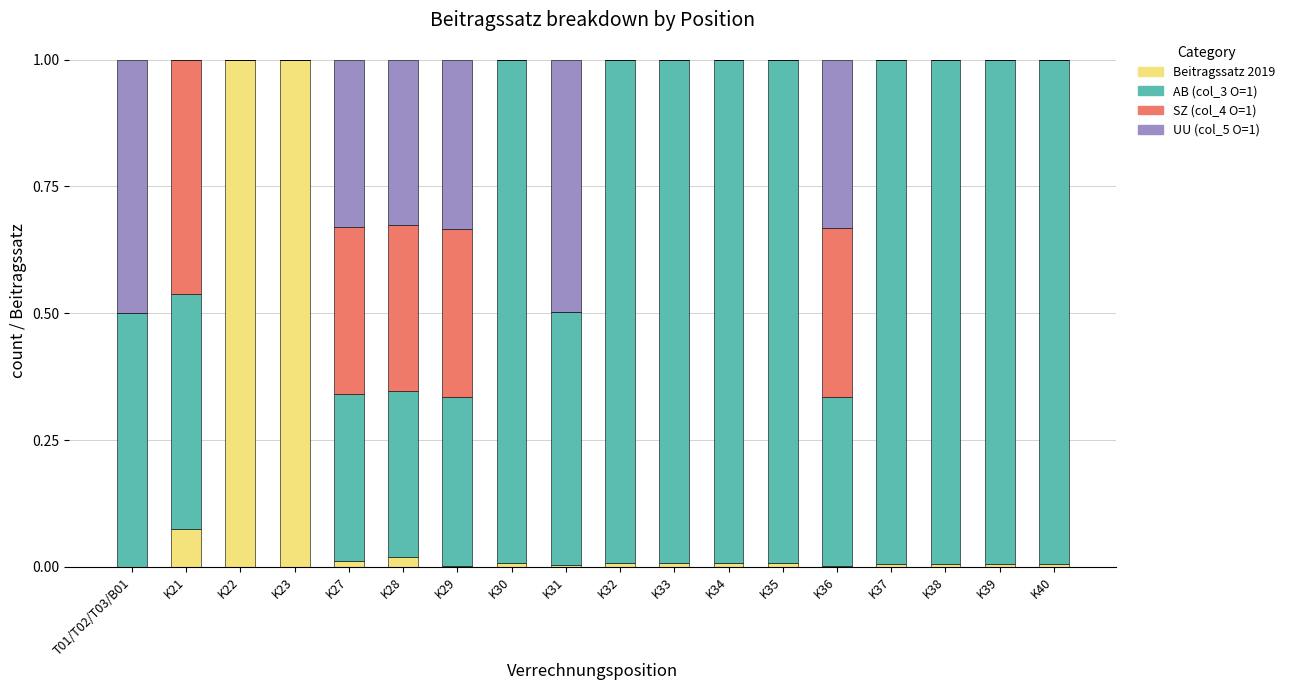

The value of Beitragssatz 2019 at K31 is 0.0. True or false?

True